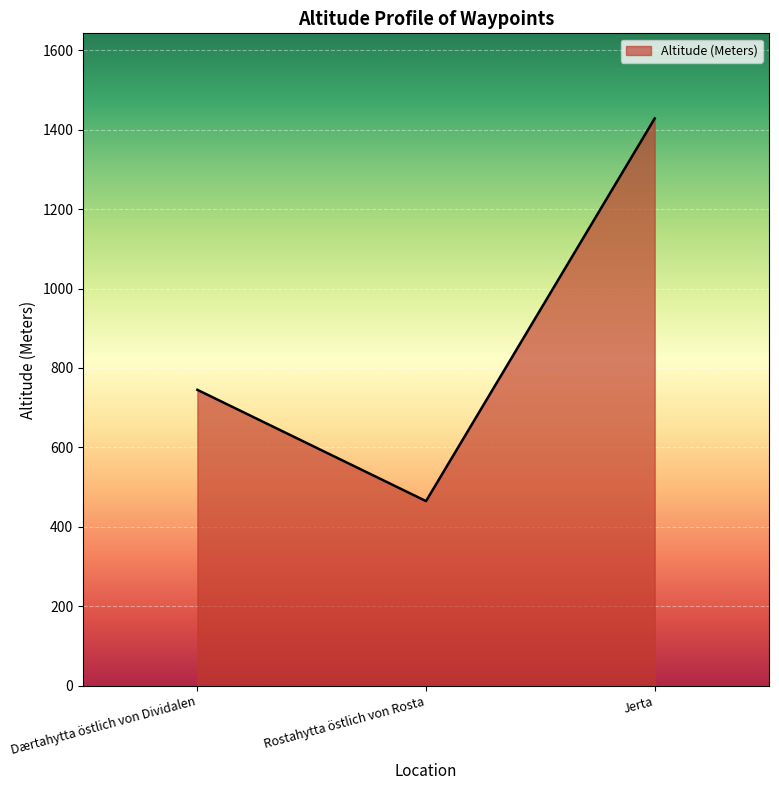

The value at Jerta is 1428. True or false?

True